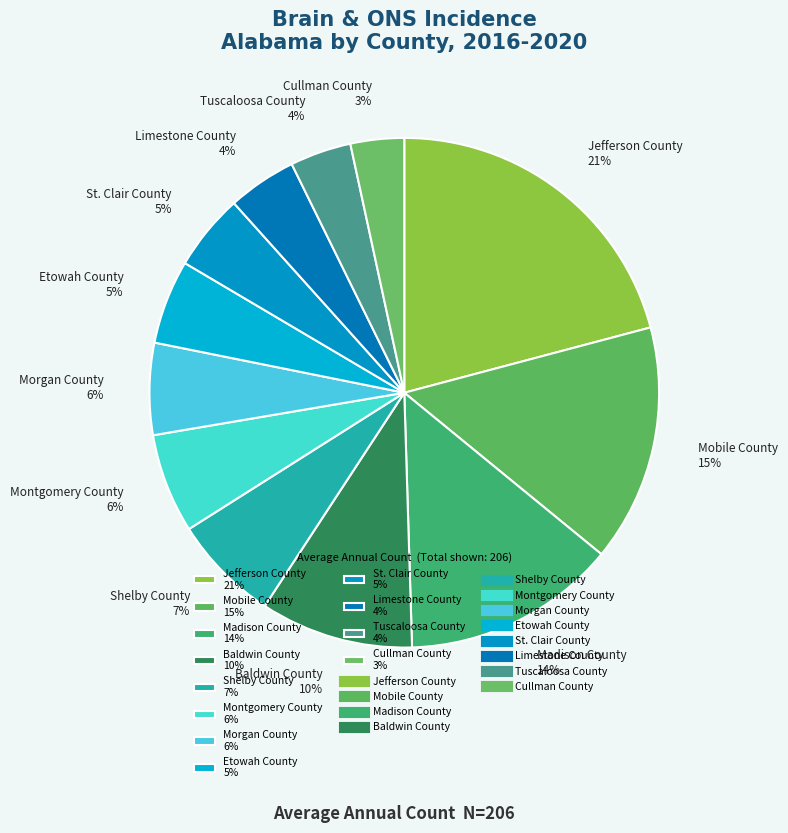

Approximately how many times larger is the value at Madison County compared to Jefferson County?

0.7